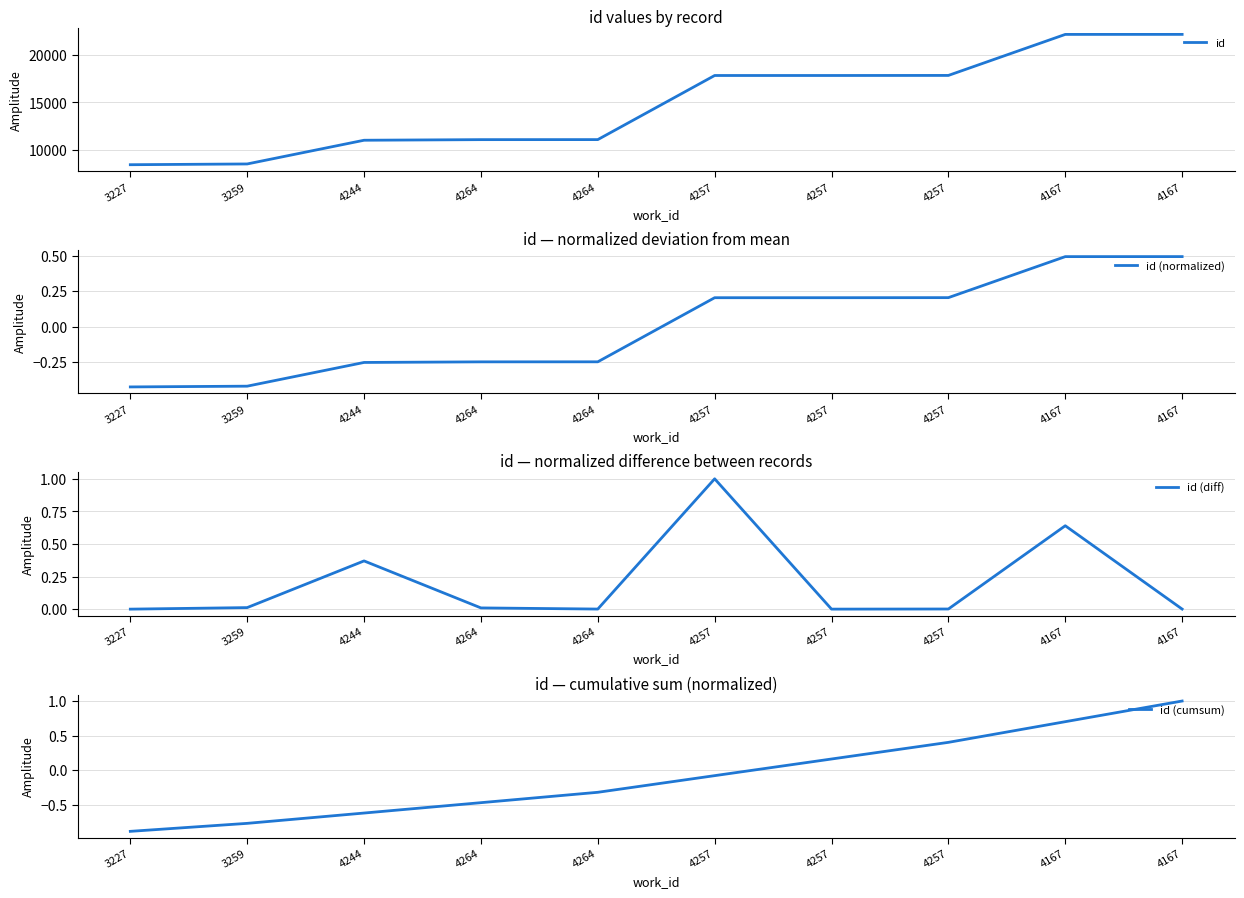

What is the difference between the second highest and second lowest values in the id series?

13557